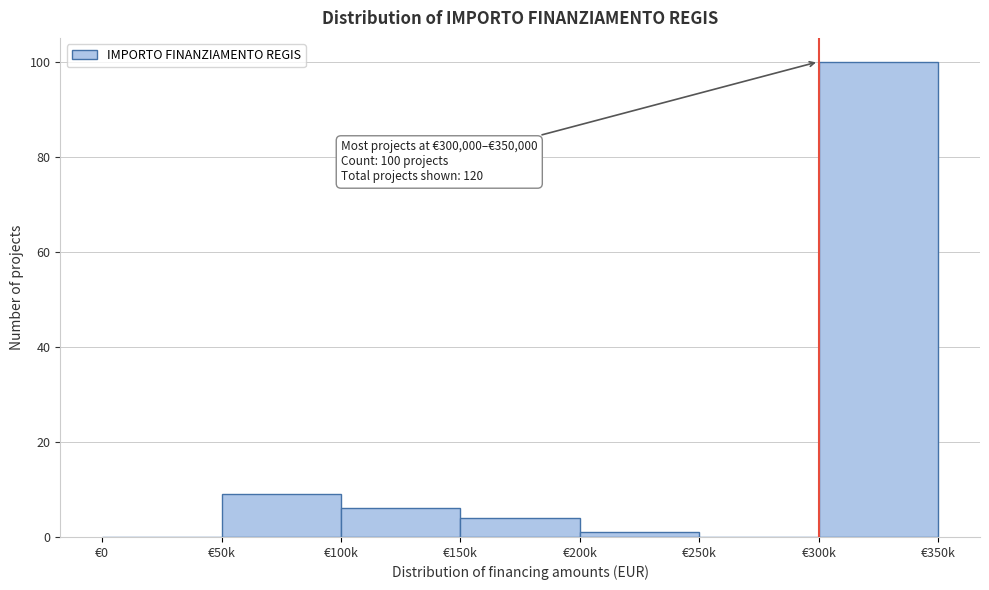

Reading right to left, transcribe all the data shown in this chart.

€300k=100	€250k=0	€200k=1	€150k=4	€100k=6	€50k=9	€0=0